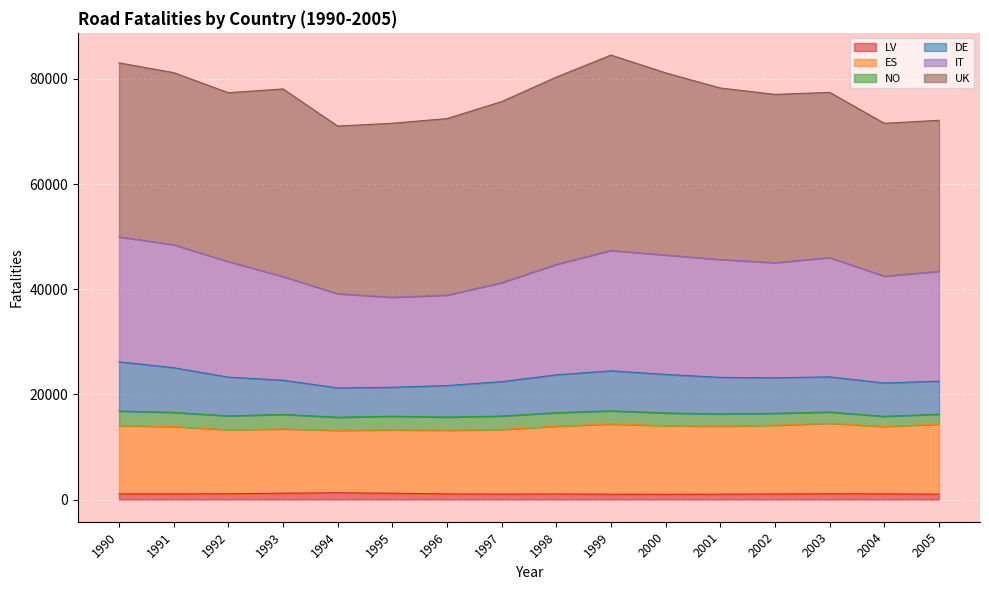

At which label does LV reach its minimum?

2000